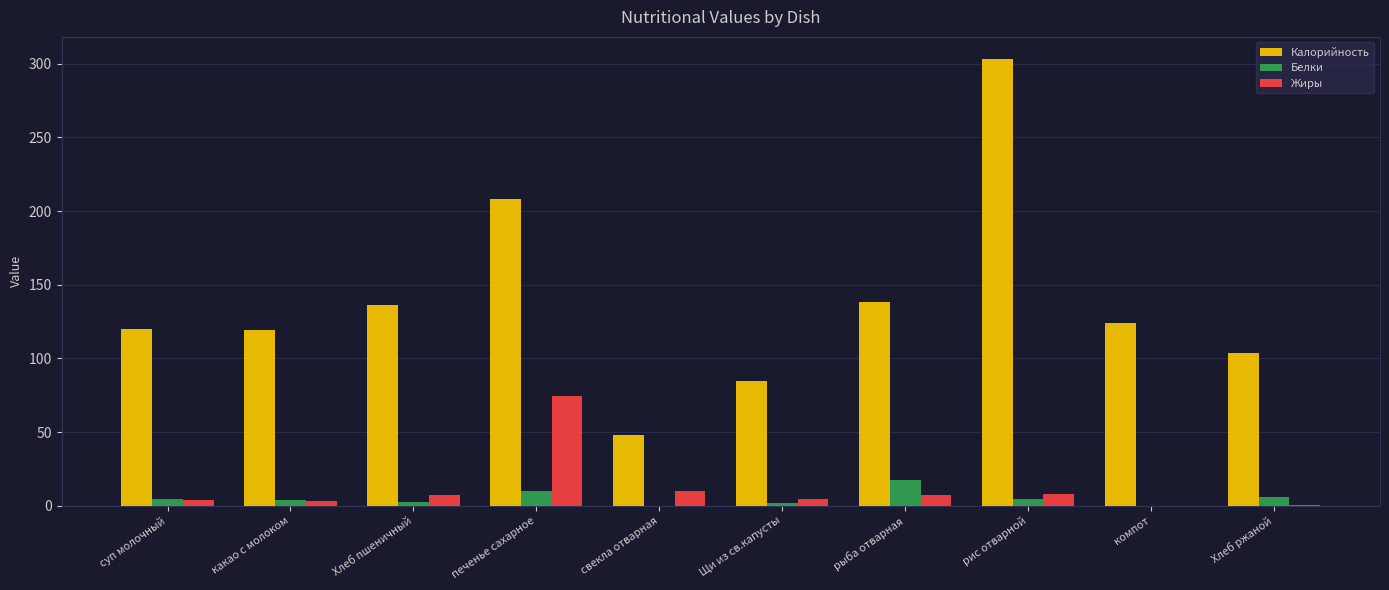

What is the greatest value displayed?

303.0